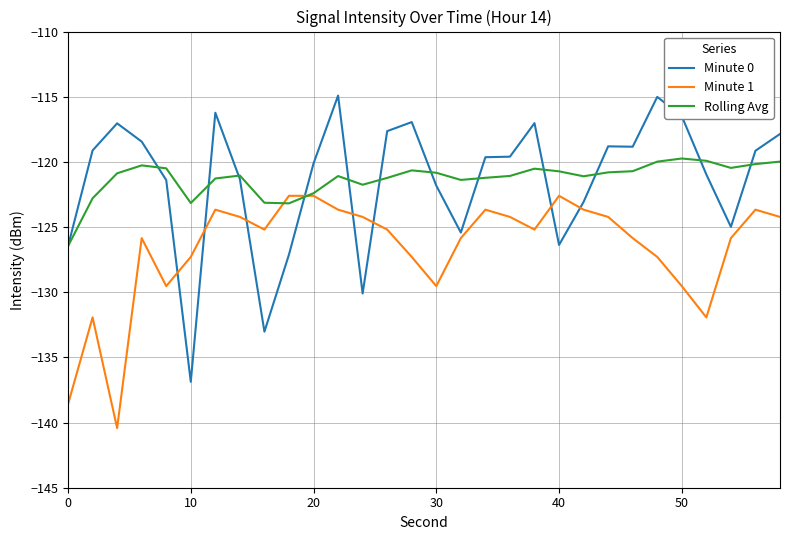

How many series are shown in this chart?

3